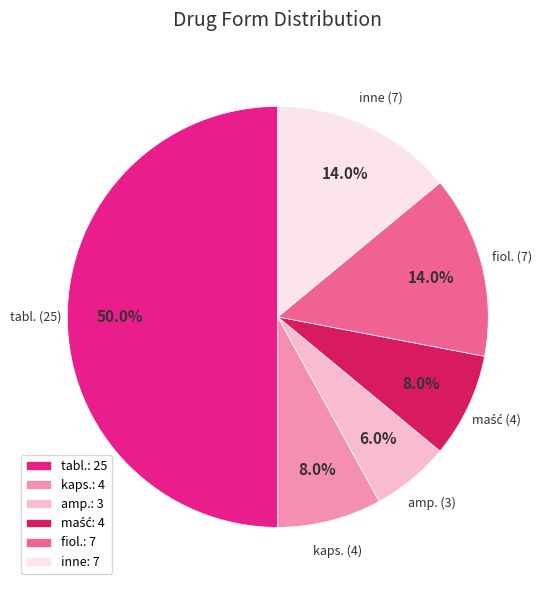

Approximately how many times larger is the value at kaps. compared to inne?

0.6